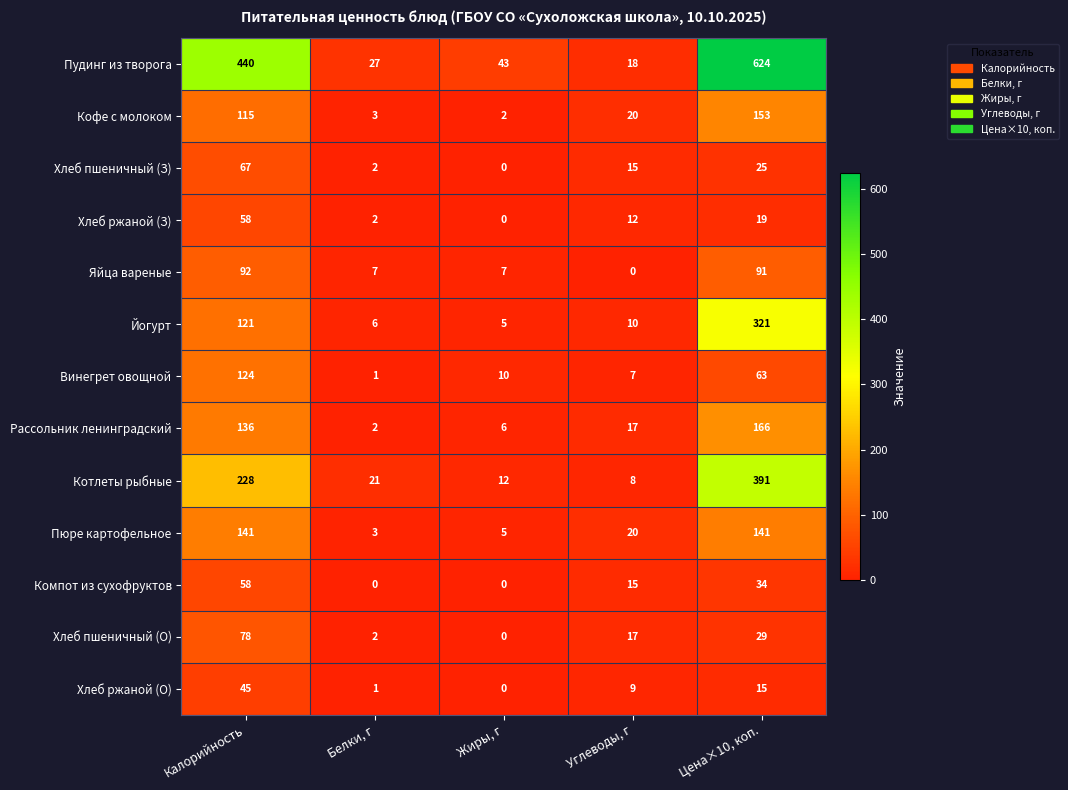

What is the difference between the maximum and minimum values in the Хлеб пшеничный (О) series?

78